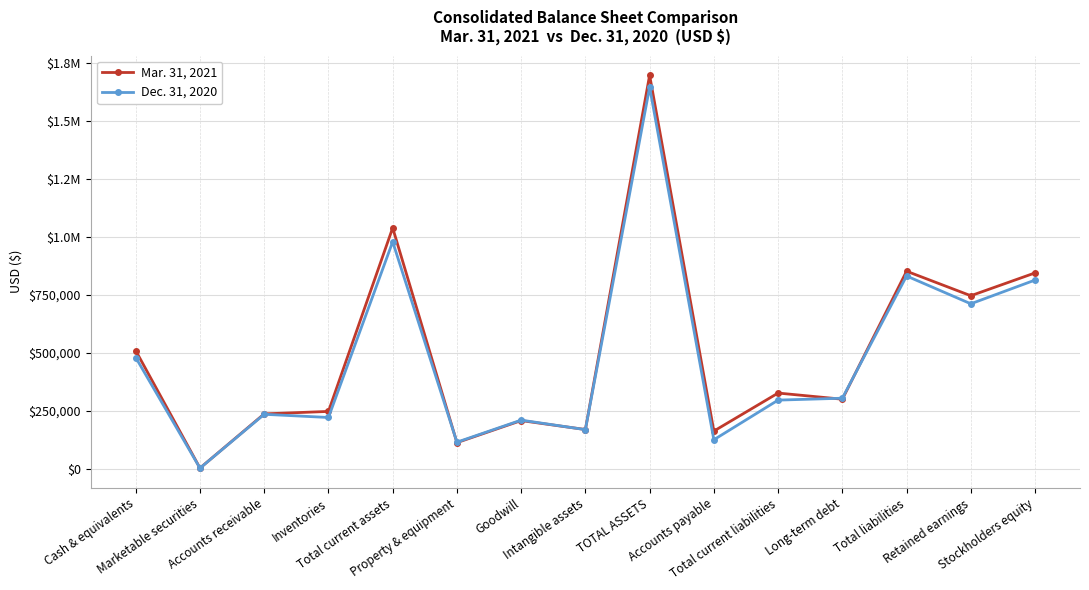

What are all the series names shown in the legend?

Mar. 31, 2021, Dec. 31, 2020